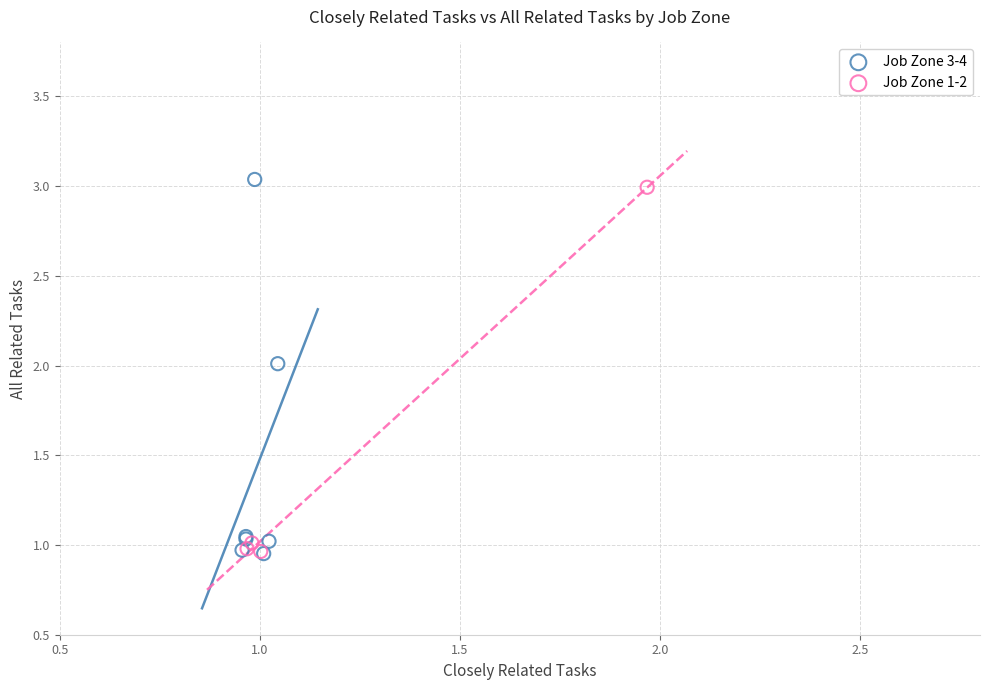

Which series reaches the maximum Y coordinate?

Job Zone 3-4